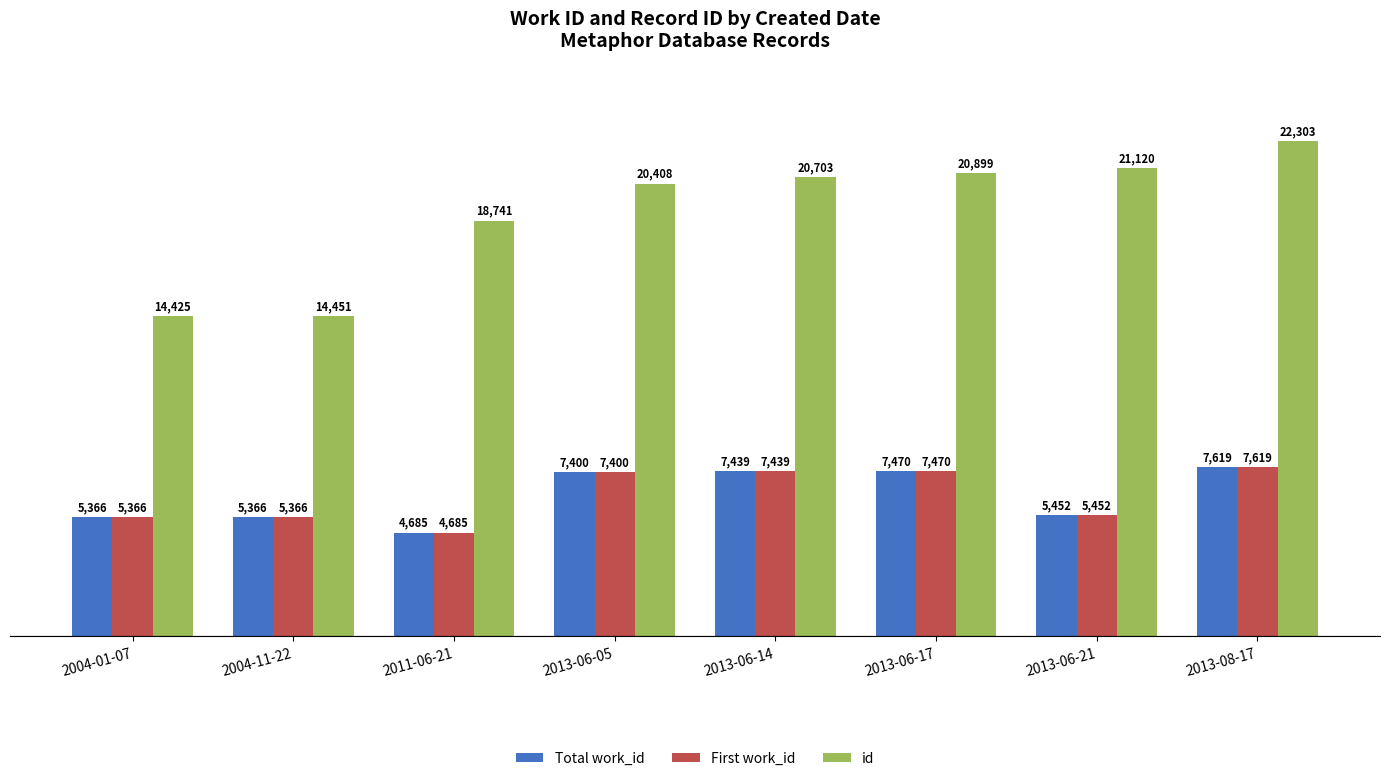

Reading left to right, what are all the values shown in this chart?

Total work_id: 5366	5366	4685	7400	7439	7470	5452	7619
First work_id: 5366	5366	4685	7400	7439	7470	5452	7619
id: 14425	14451	18741	20408	20703	20899	21120	22303